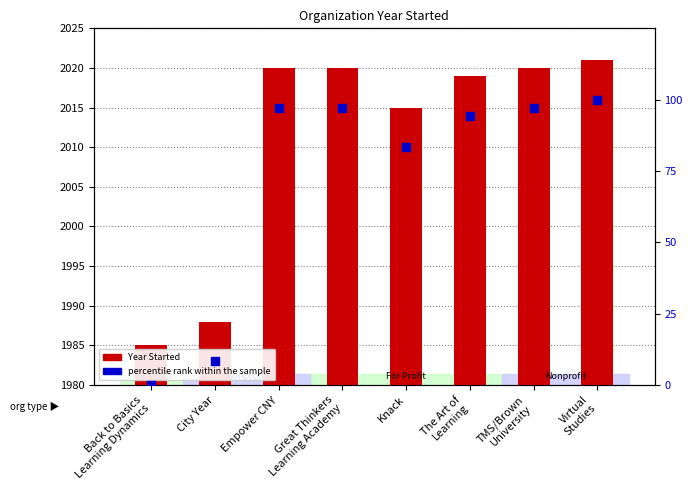

Which series contains the lowest Y value?

percentile rank within the sample